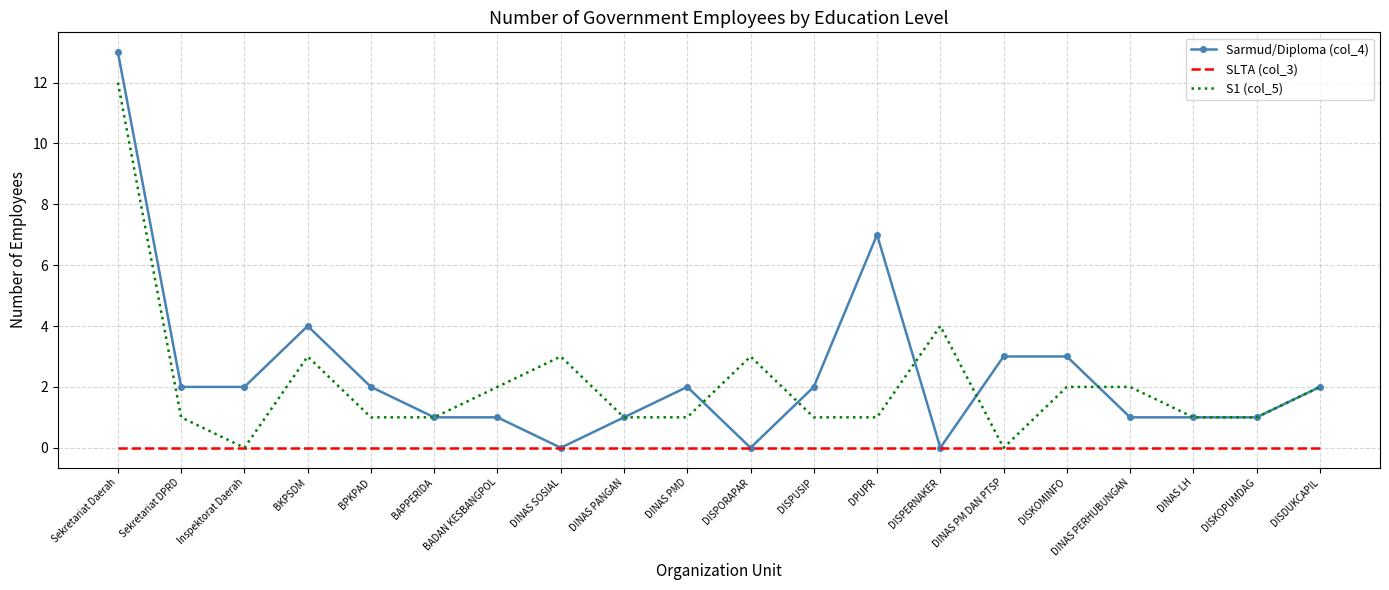

Which label corresponds to the largest value in the chart?

Sekretariat Daerah